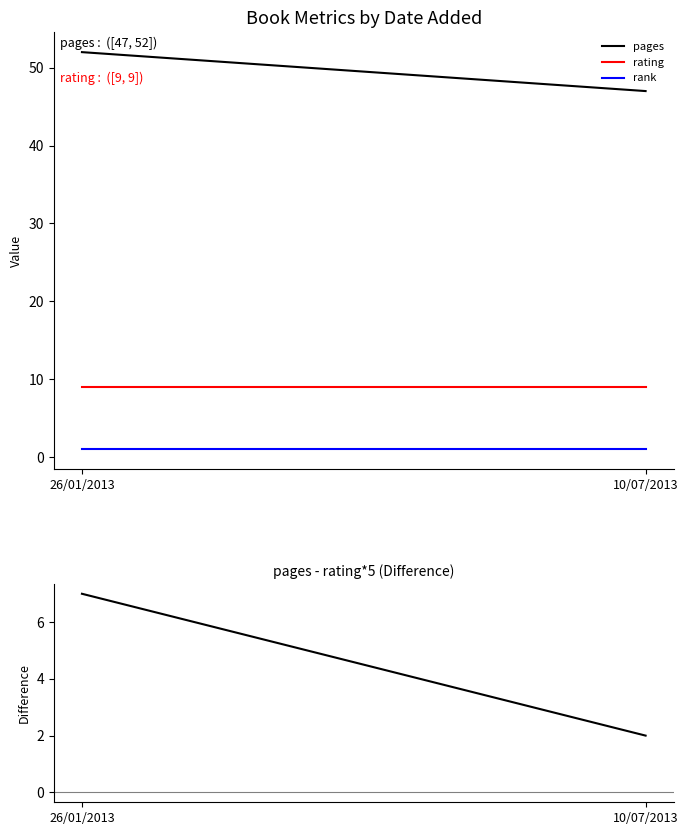

What is the sum of all rating values?

18